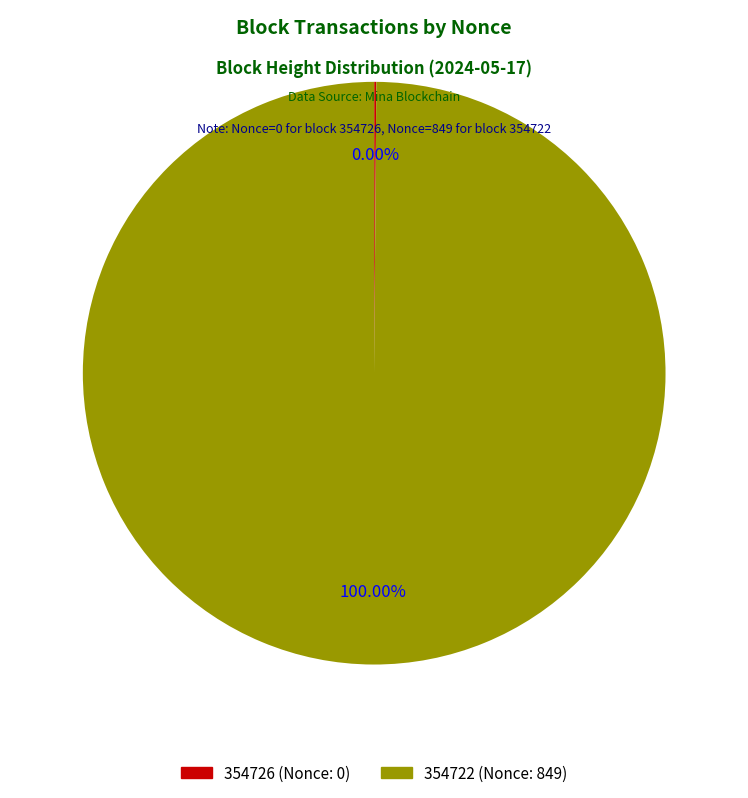

Is it true that 354722 is 100% of the pie?

True